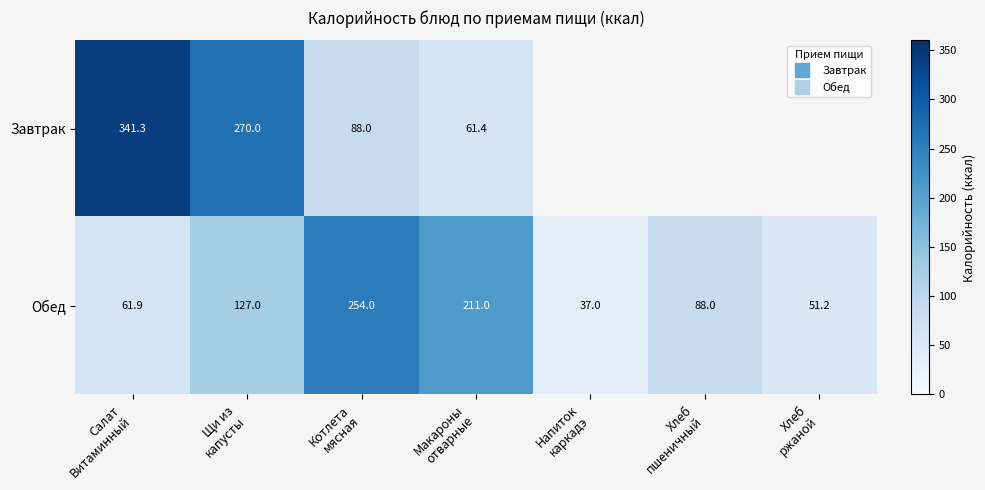

True or false: Обед has a value of 254.0 at Котлета мясная.

True